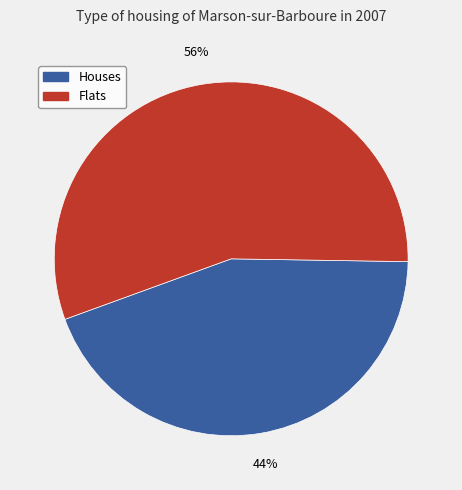

Which slice is the smallest?

Houses